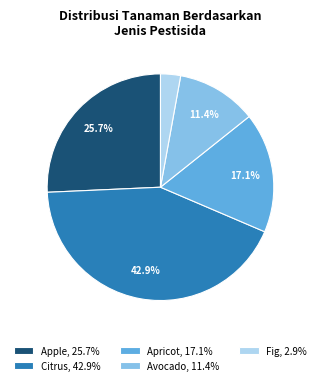

Do Avocado, 11.4% and Apple, 25.7% together represent more than half of the pie?

No